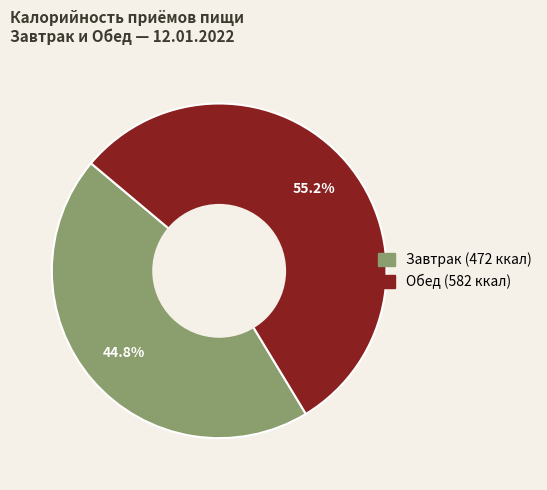

To the nearest percent, what is the average slice percentage?

50%